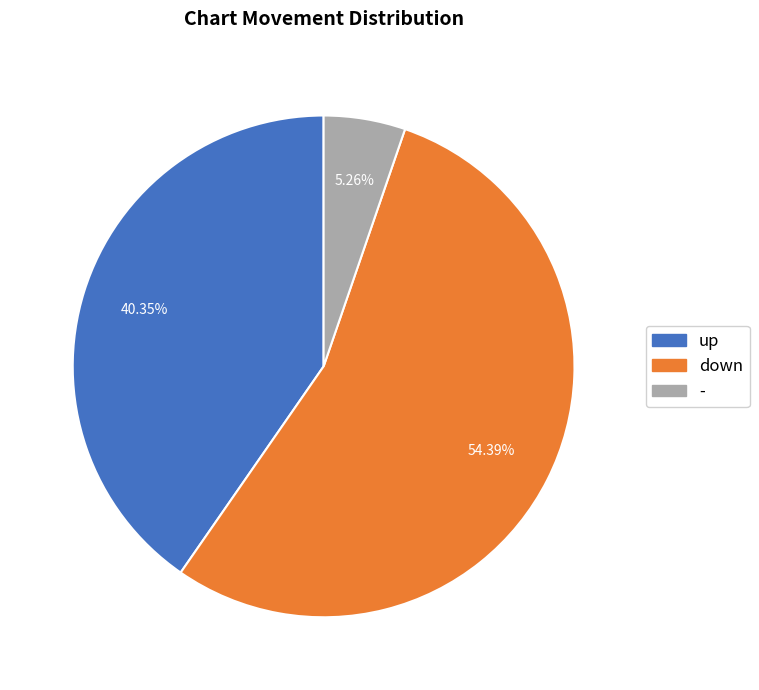

What percentage is the - slice, to the nearest percent?

5%